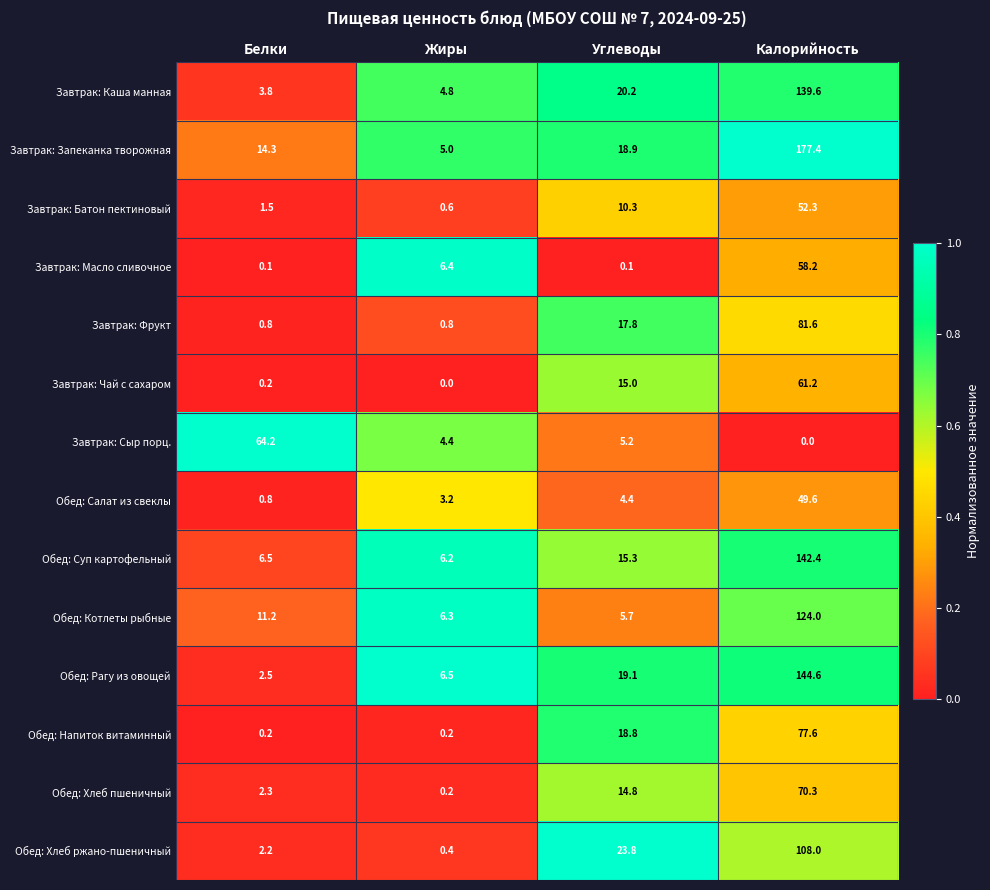

How many series are shown in this chart?

14